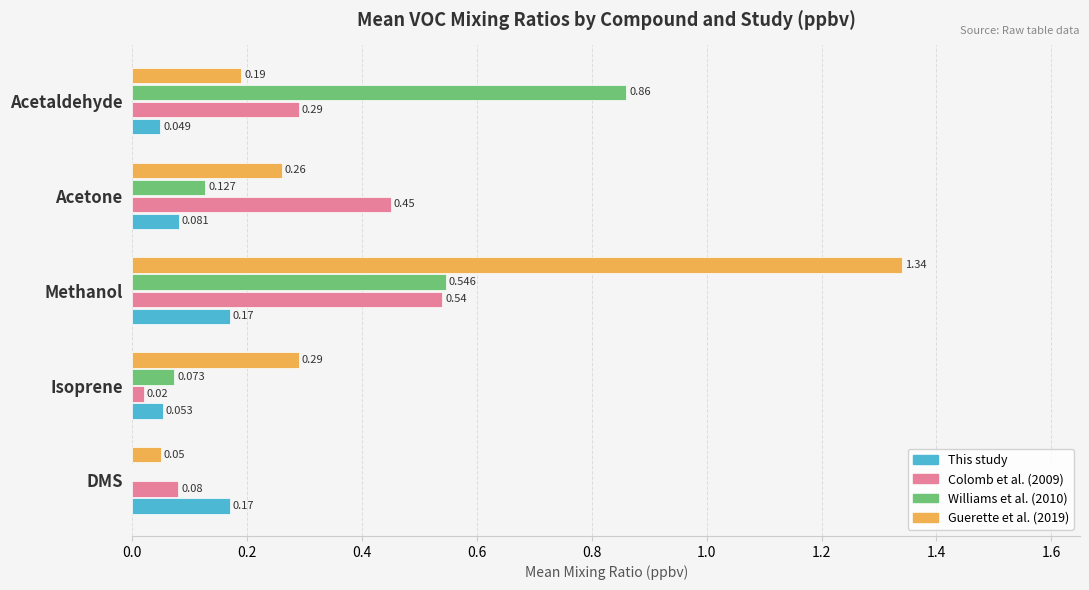

Is the value of Guerette et al. (2019) at Isoprene greater than the value of Colomb et al. (2009) at Isoprene?

Yes